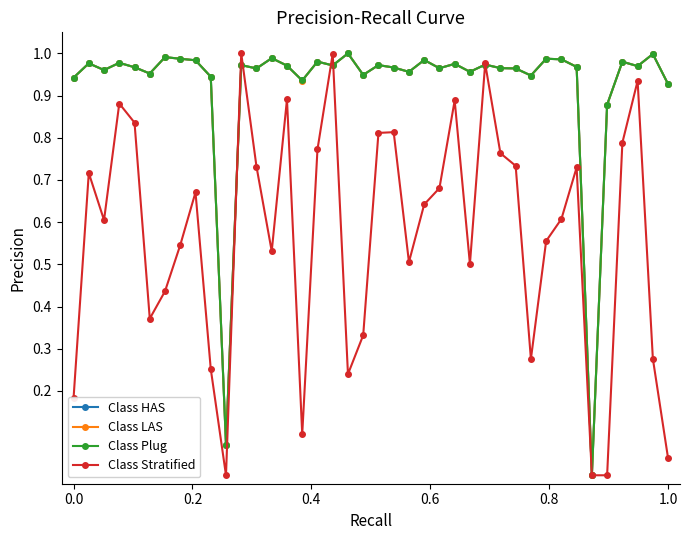

Is this an area chart (filled region under the line)?

No